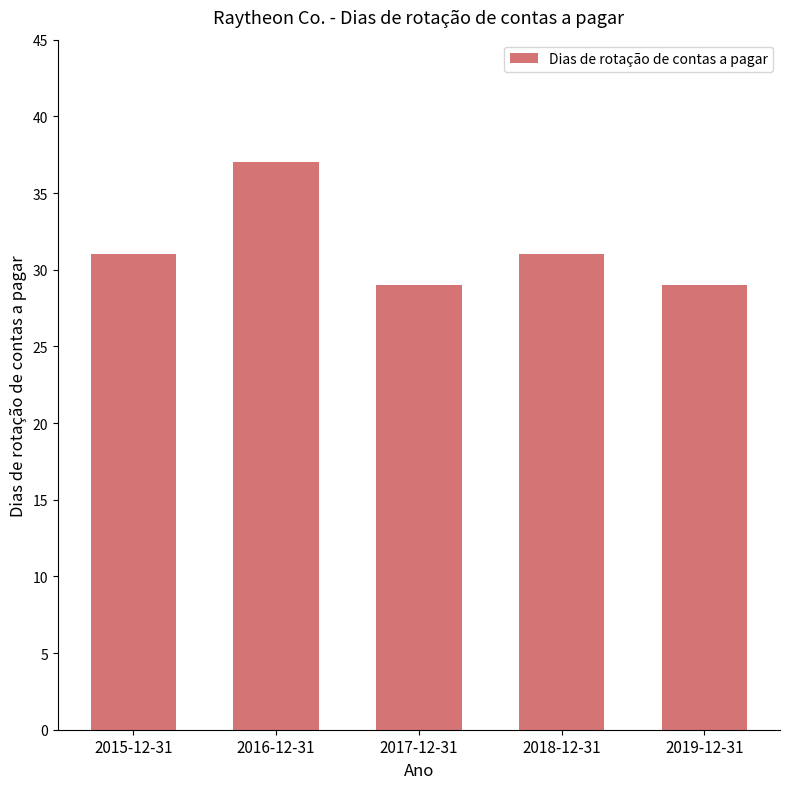

True or false: the data shows 48 at 2015-12-31.

False